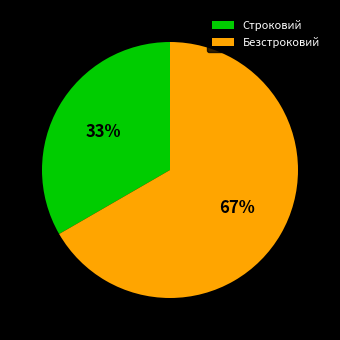

Which has a higher value, Безстроковий or Строковий?

Безстроковий